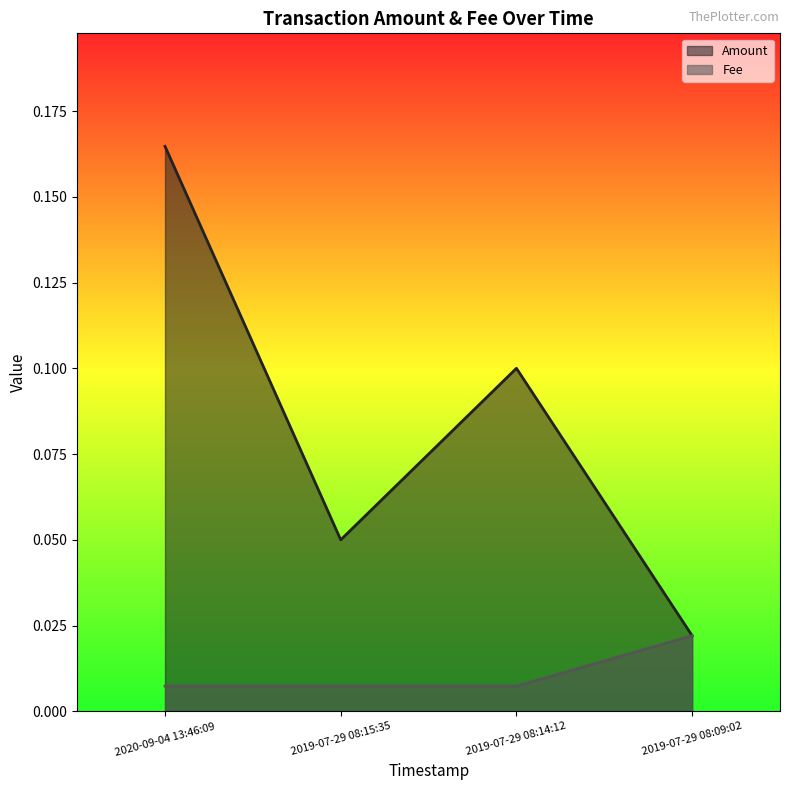

Reading left to right, transcribe all the data shown in this chart.

Amount: 0.2	0.1	0.1	0.0
Fee: 0.0	0.0	0.0	0.0